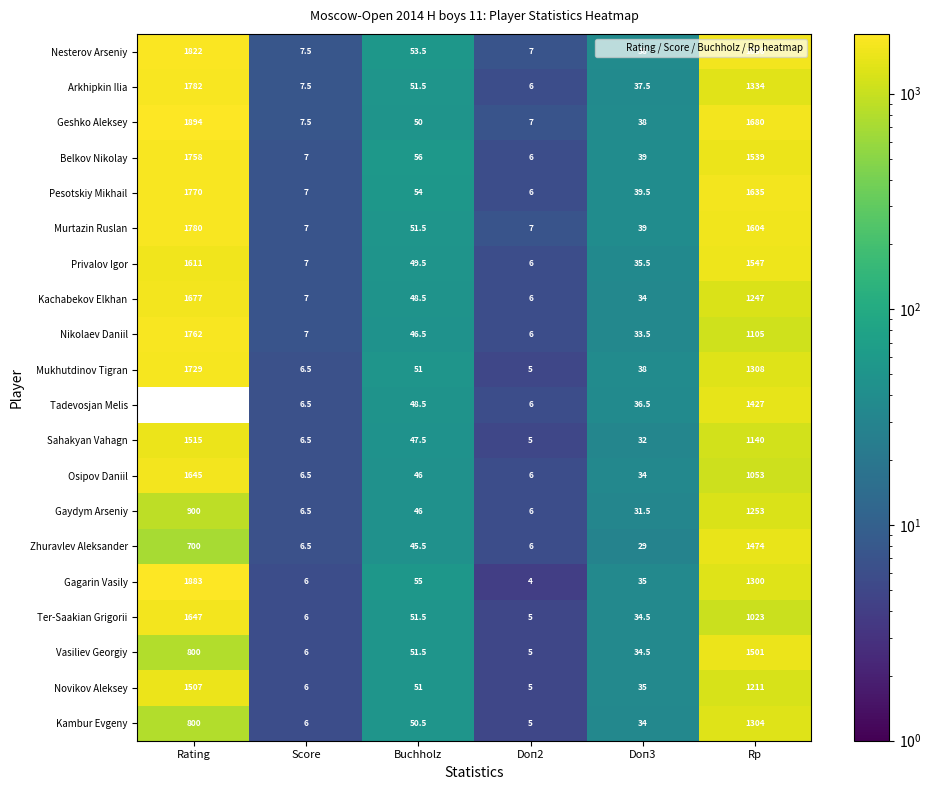

Read the Mukhutdinov Tigran value at Doп2.

5.0